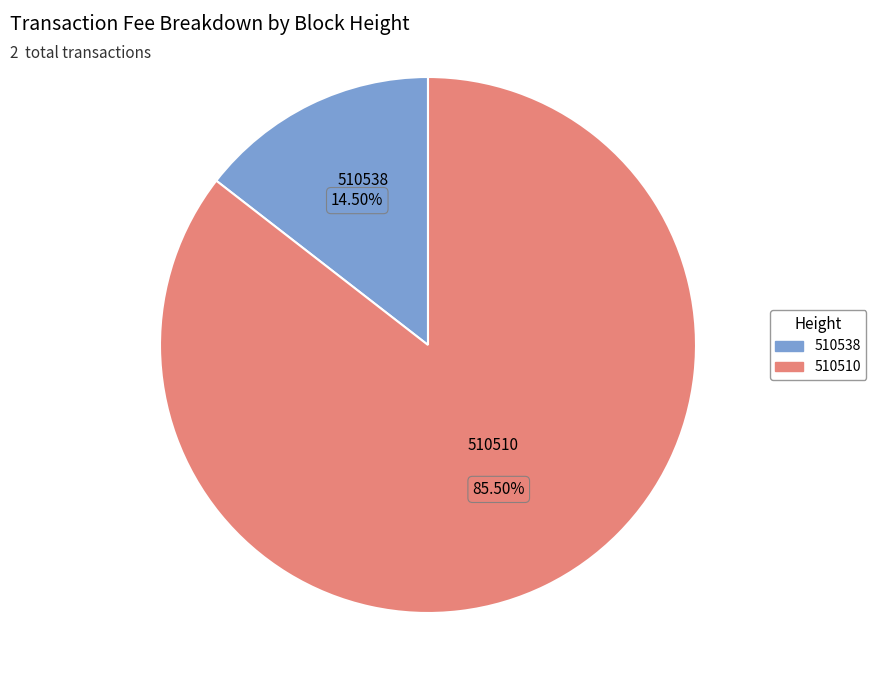

To the nearest percent, what is the combined percentage of 510538 and 510510?

100%